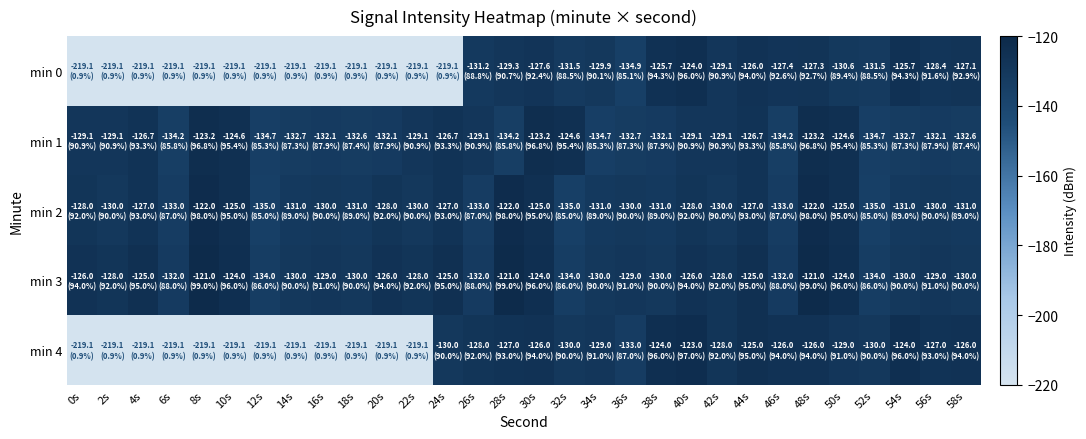

Reading left to right, extract all data points from this chart.

min 0: 0s=-219.1	2s=-219.1	4s=-219.1	6s=-219.1	8s=-219.1	10s=-219.1	12s=-219.1	14s=-219.1	16s=-219.1	18s=-219.1	20s=-219.1	22s=-219.1	24s=-219.1	26s=-131.2	28s=-129.3	30s=-127.6	32s=-131.5	34s=-129.9	36s=-134.9	38s=-125.7	40s=-124.0	42s=-129.1	44s=-126.0	46s=-127.4	48s=-127.3	50s=-130.6	52s=-131.5	54s=-125.7	56s=-128.4	58s=-127.1
min 1: 0s=-129.1	2s=-129.1	4s=-126.7	6s=-134.2	8s=-123.2	10s=-124.6	12s=-134.7	14s=-132.7	16s=-132.1	18s=-132.6	20s=-132.1	22s=-129.1	24s=-126.7	26s=-129.1	28s=-134.2	30s=-123.2	32s=-124.6	34s=-134.7	36s=-132.7	38s=-132.1	40s=-129.1	42s=-129.1	44s=-126.7	46s=-134.2	48s=-123.2	50s=-124.6	52s=-134.7	54s=-132.7	56s=-132.1	58s=-132.6
min 2: 0s=-128.0	2s=-130.0	4s=-127.0	6s=-133.0	8s=-122.0	10s=-125.0	12s=-135.0	14s=-131.0	16s=-130.0	18s=-131.0	20s=-128.0	22s=-130.0	24s=-127.0	26s=-133.0	28s=-122.0	30s=-125.0	32s=-135.0	34s=-131.0	36s=-130.0	38s=-131.0	40s=-128.0	42s=-130.0	44s=-127.0	46s=-133.0	48s=-122.0	50s=-125.0	52s=-135.0	54s=-131.0	56s=-130.0	58s=-131.0
min 3: 0s=-126.0	2s=-128.0	4s=-125.0	6s=-132.0	8s=-121.0	10s=-124.0	12s=-134.0	14s=-130.0	16s=-129.0	18s=-130.0	20s=-126.0	22s=-128.0	24s=-125.0	26s=-132.0	28s=-121.0	30s=-124.0	32s=-134.0	34s=-130.0	36s=-129.0	38s=-130.0	40s=-126.0	42s=-128.0	44s=-125.0	46s=-132.0	48s=-121.0	50s=-124.0	52s=-134.0	54s=-130.0	56s=-129.0	58s=-130.0
min 4: 0s=-219.1	2s=-219.1	4s=-219.1	6s=-219.1	8s=-219.1	10s=-219.1	12s=-219.1	14s=-219.1	16s=-219.1	18s=-219.1	20s=-219.1	22s=-219.1	24s=-130.0	26s=-128.0	28s=-127.0	30s=-126.0	32s=-130.0	34s=-129.0	36s=-133.0	38s=-124.0	40s=-123.0	42s=-128.0	44s=-125.0	46s=-126.0	48s=-126.0	50s=-129.0	52s=-130.0	54s=-124.0	56s=-127.0	58s=-126.0